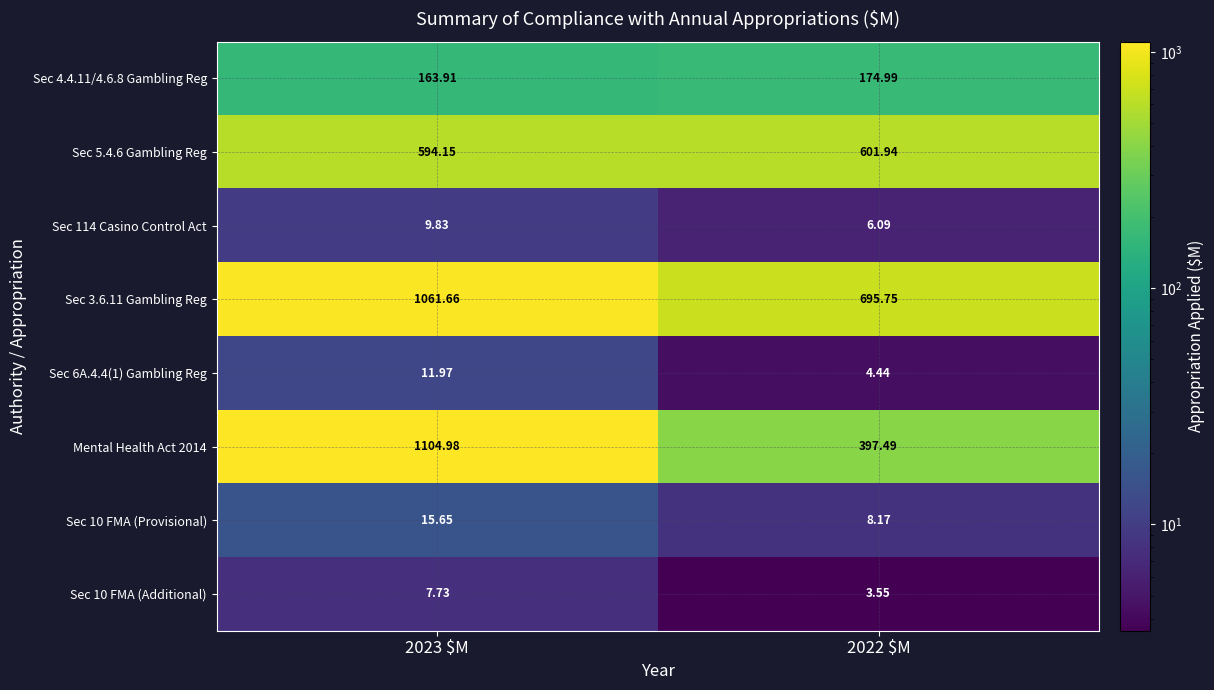

Reading right to left, list all the values displayed in this chart.

Sec 4.4.11/4.6.8 Gambling Reg: 2022 $M=175.0	2023 $M=163.9
Sec 5.4.6 Gambling Reg: 2022 $M=601.9	2023 $M=594.1
Sec 114 Casino Control Act: 2022 $M=6.1	2023 $M=9.8
Sec 3.6.11 Gambling Reg: 2022 $M=695.8	2023 $M=1061.7
Sec 6A.4.4(1) Gambling Reg: 2022 $M=4.4	2023 $M=12.0
Mental Health Act 2014: 2022 $M=397.5	2023 $M=1105.0
Sec 10 FMA (Provisional): 2022 $M=8.2	2023 $M=15.7
Sec 10 FMA (Additional): 2022 $M=3.5	2023 $M=7.7